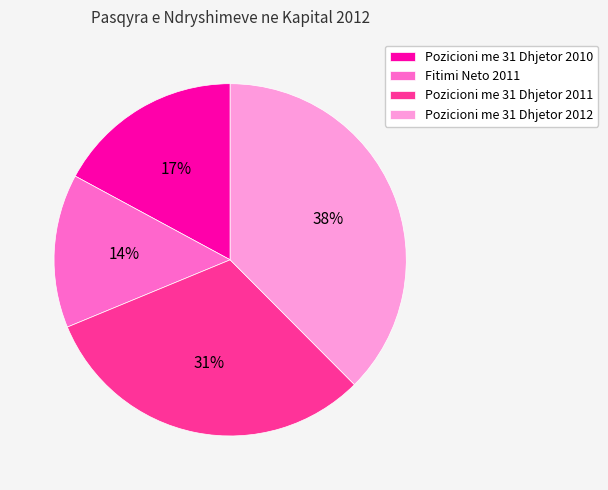

Count the number of slices in the pie.

4